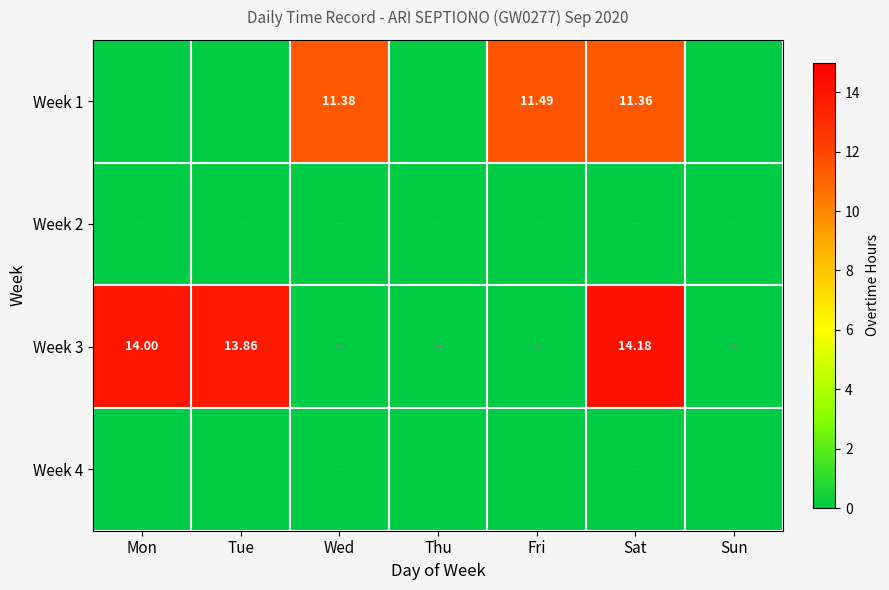

Which series has the largest total across all categories?

Week 3